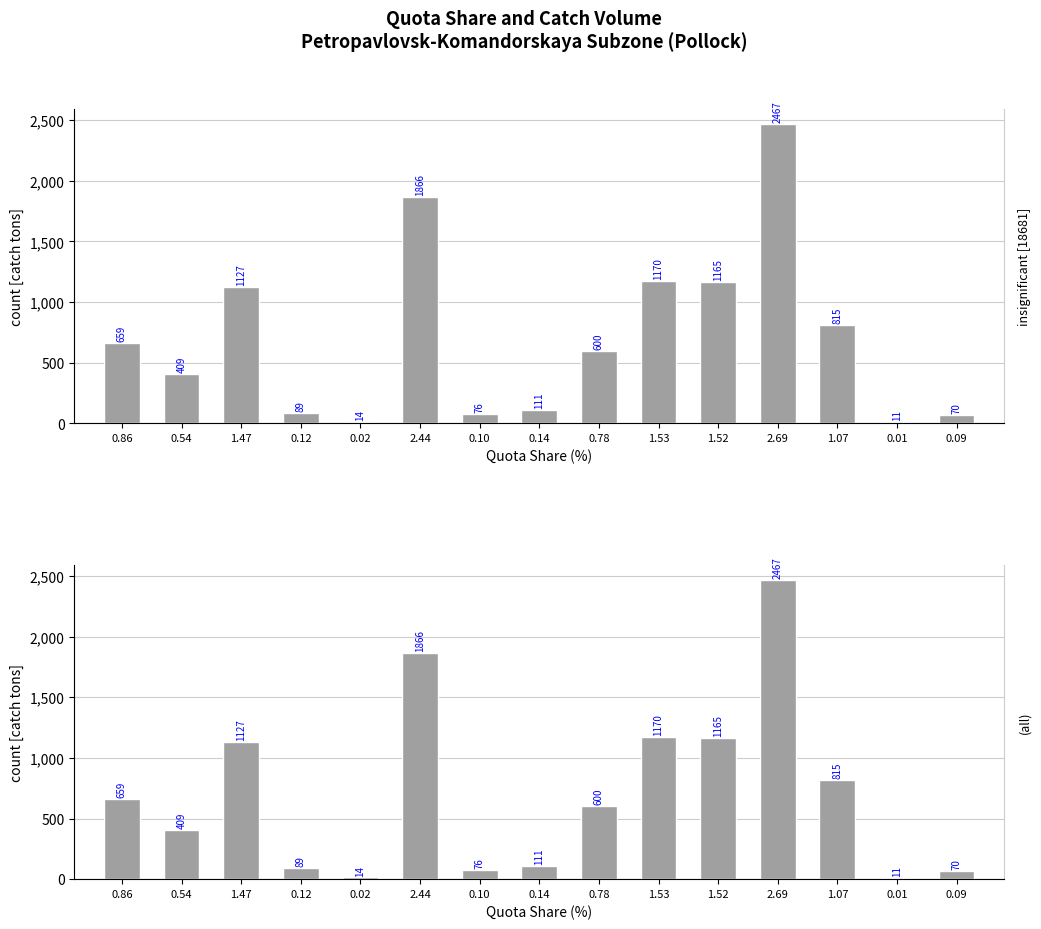

At which label does the data first exceed 599?

0.86